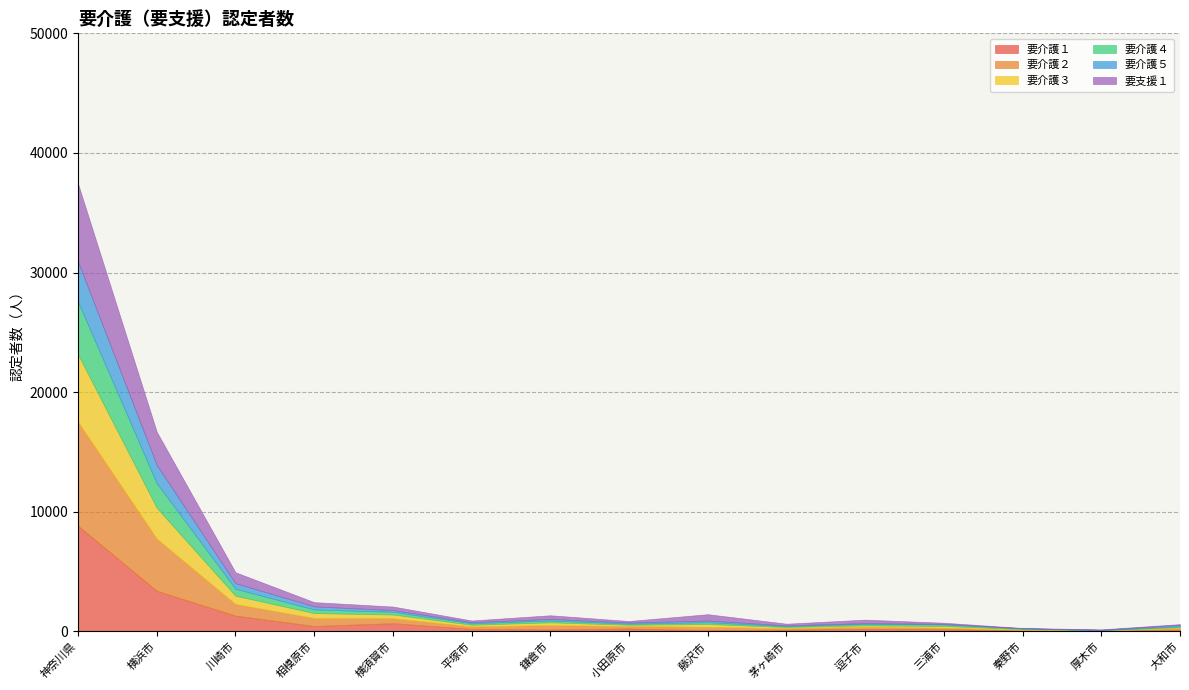

Where do 要介護３ and 要介護１ first cross each other?

平塚市 and 鎌倉市